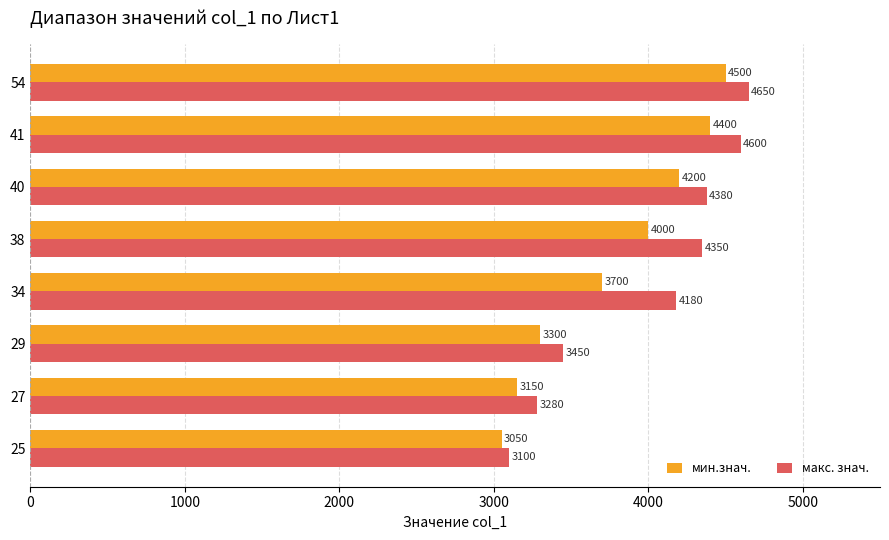

What is the approximate value of мин.знач. at 41, to the nearest 50?

4400